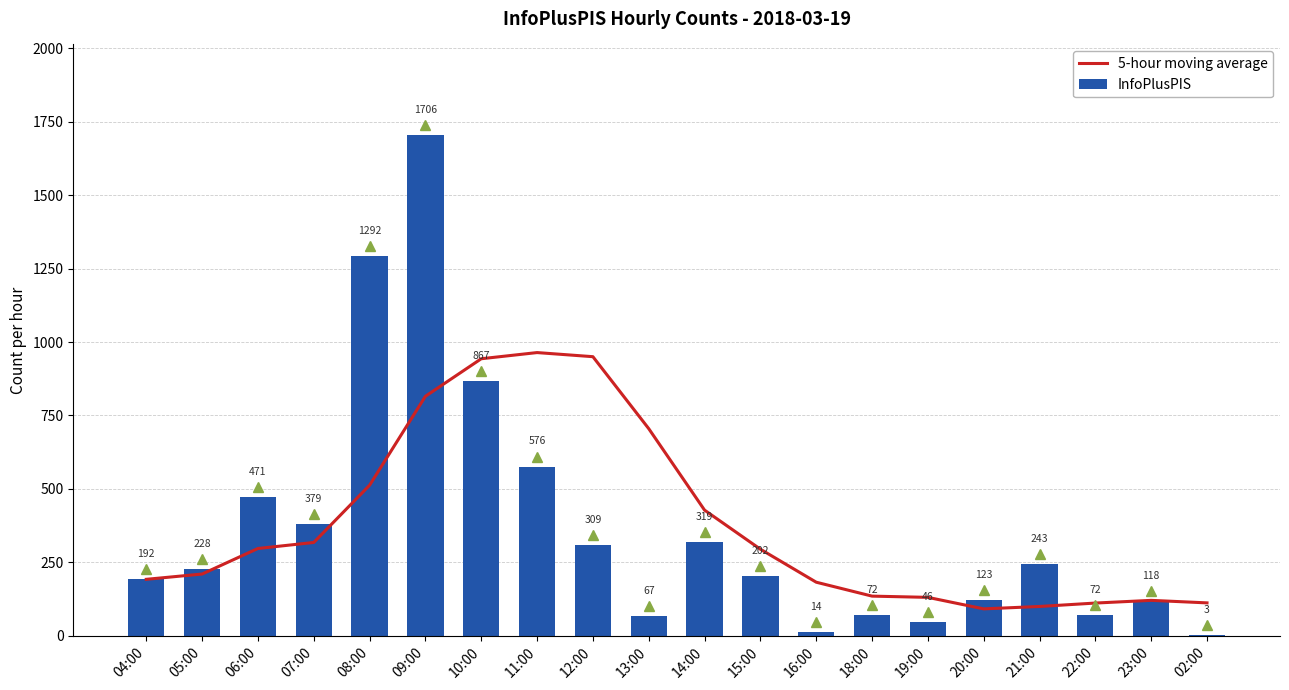

What is the spread (max minus min) of values at 05:00?

18.0